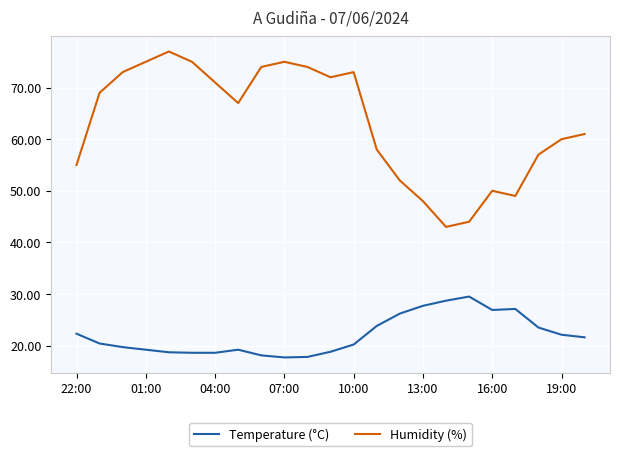

What is the difference between the maximum and minimum values in the Temperature (°C) series?

11.8